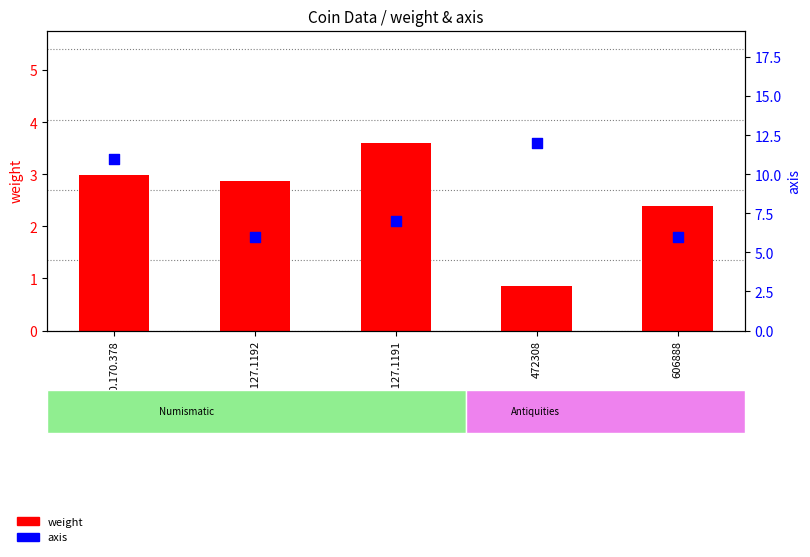

Is the value of weight at 606888 greater than the value of axis at 1956.127.1191?

No